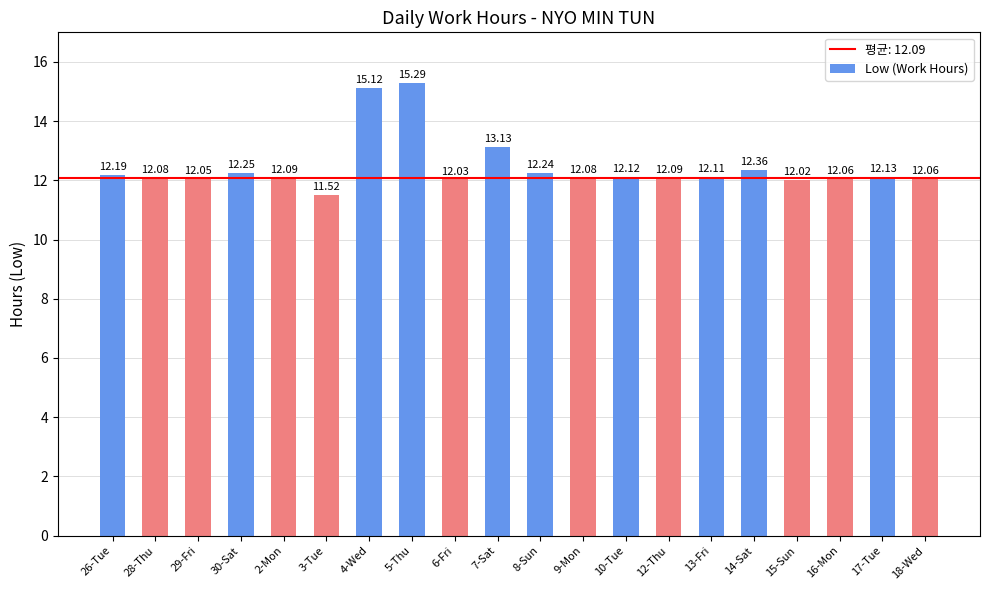

How many bars are there in total?

20